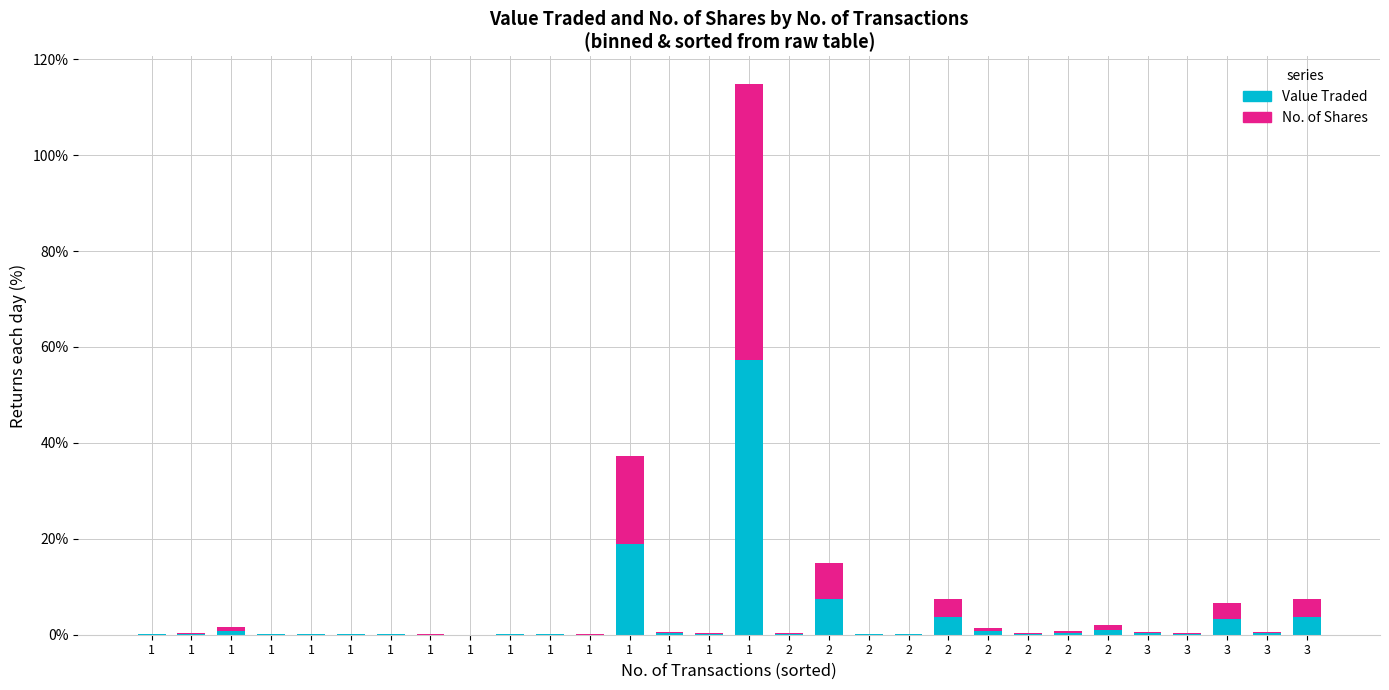

Does the chart contain stacked bars?

Yes